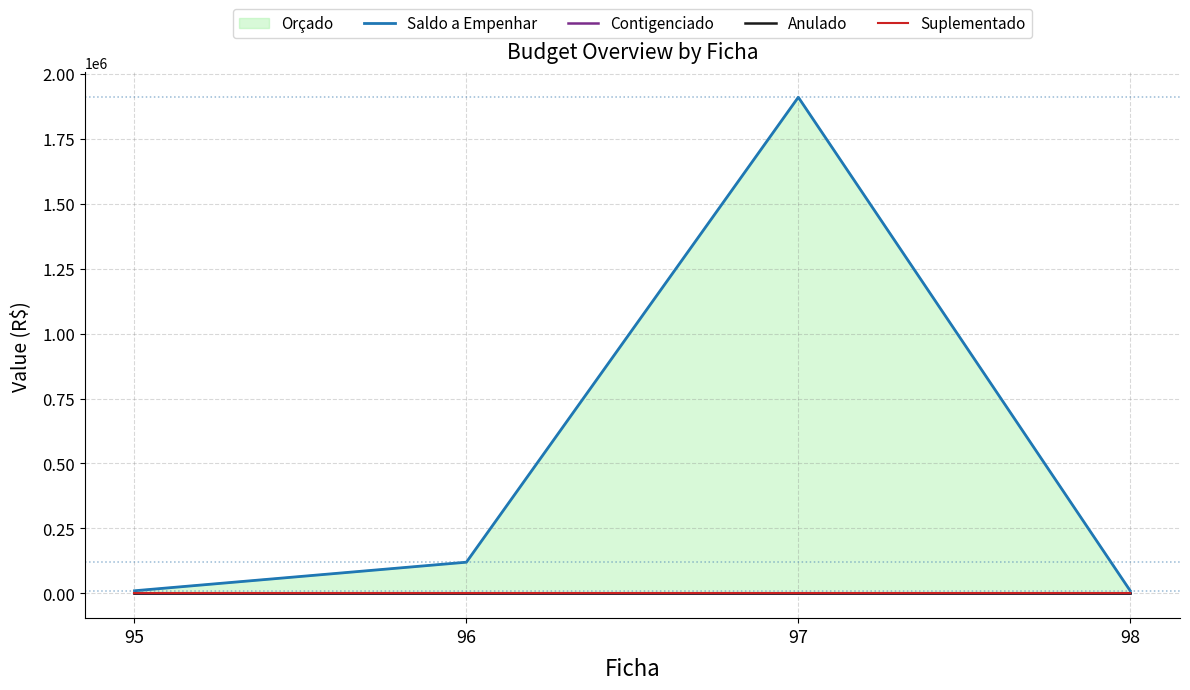

How many lines are shown in the chart?

4